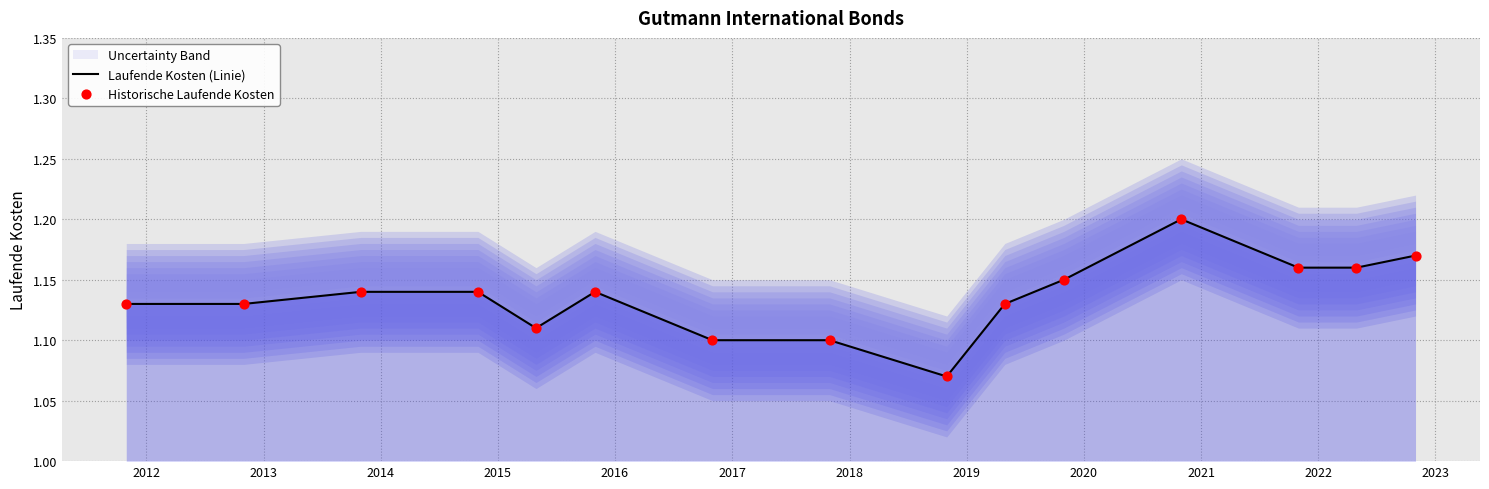

What are all the series names shown in the legend?

Laufende Kosten (Linie), Historische Laufende Kosten